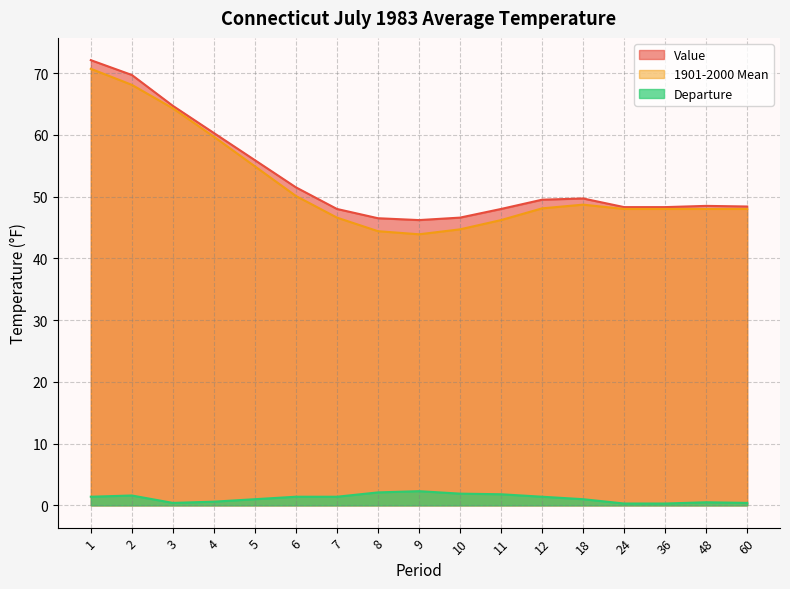

Does the chart have visible grid lines?

Yes